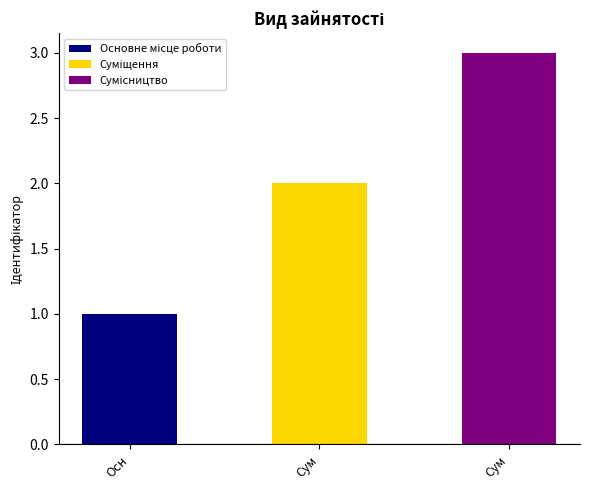

What is the value of the 3rd bar from the left?

3